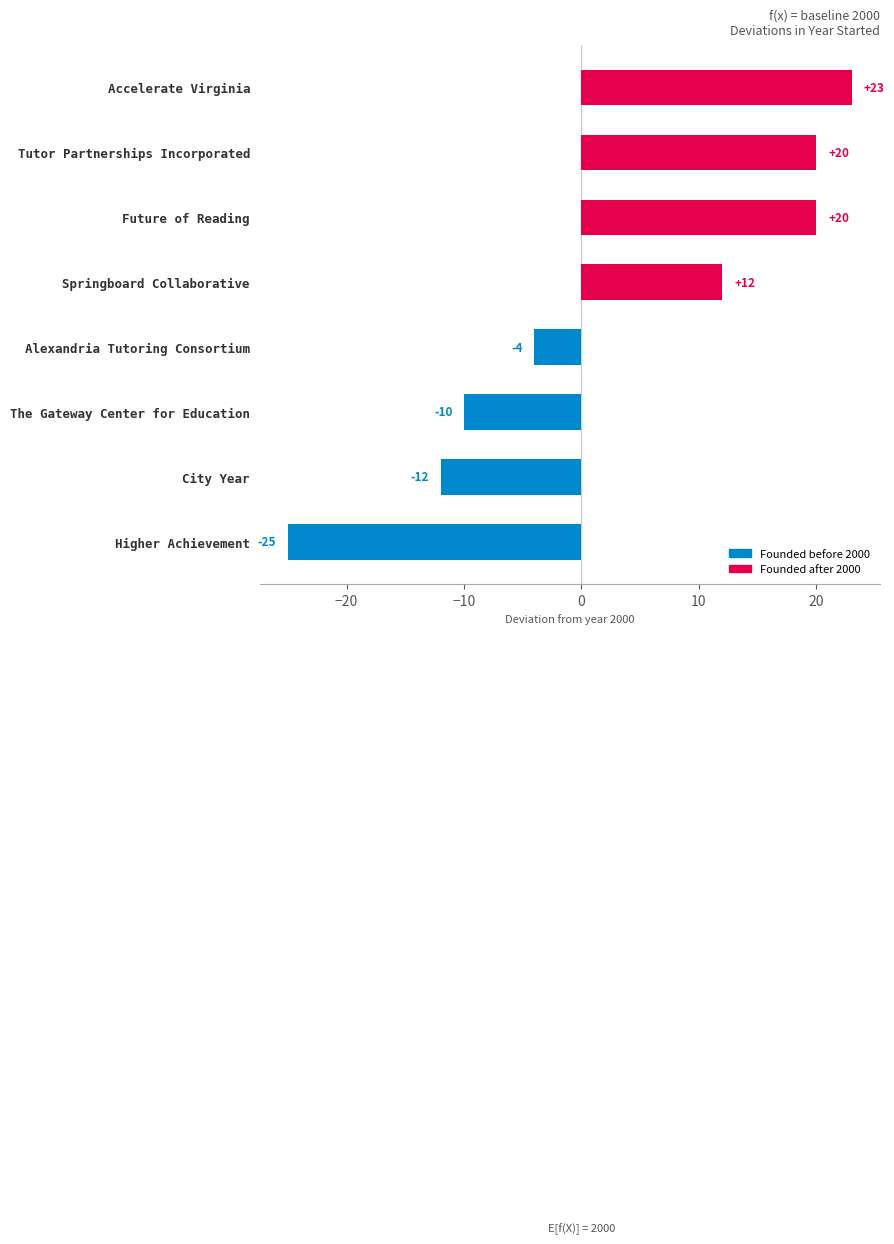

What is the change in value from Higher Achievement to Accelerate Virginia?

+48